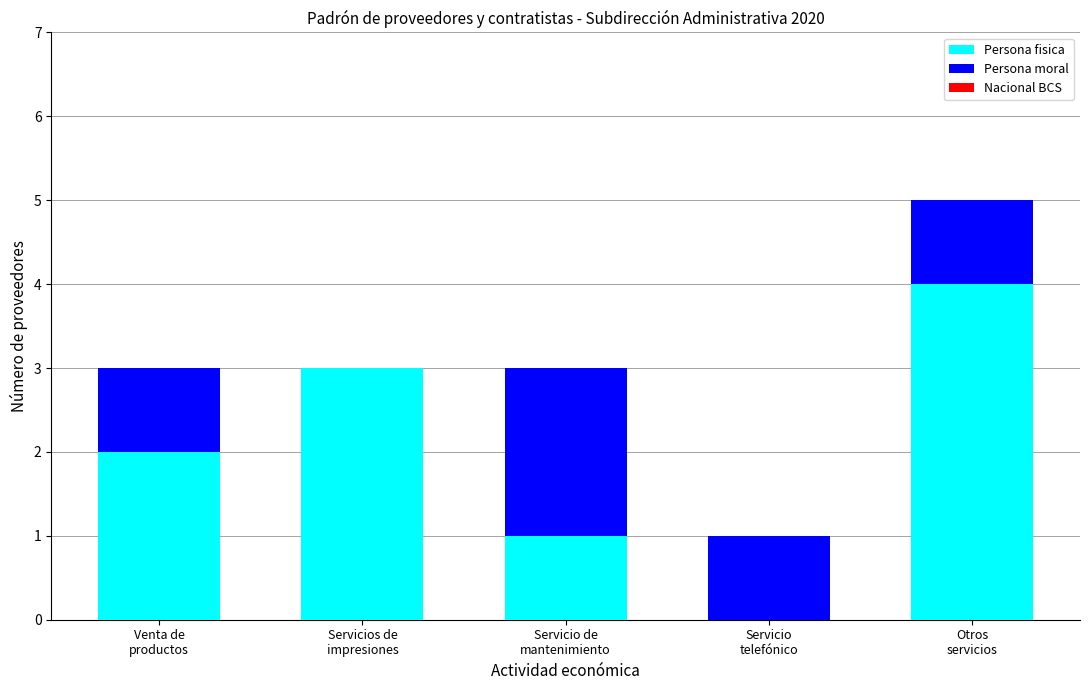

What is the maximum value for Persona fisica?

4